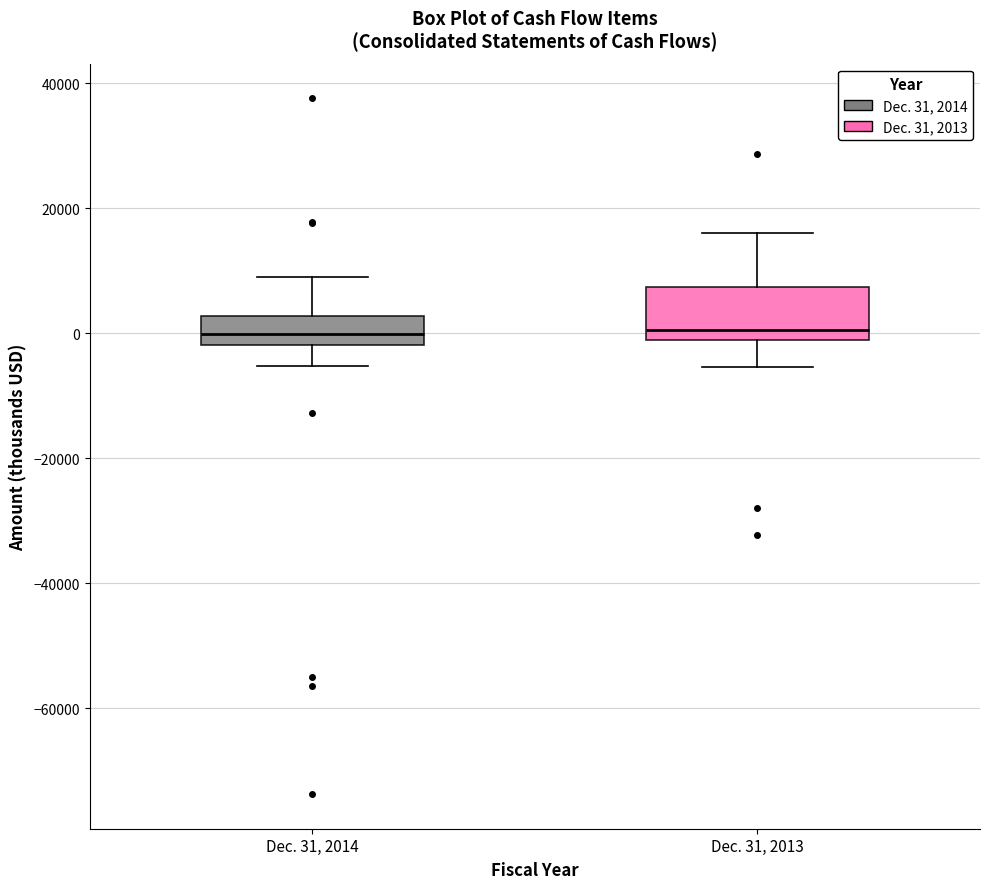

Reading left to right, read every box against the y-axis: the position of its median line, the range the box covers, and the ends of its whiskers. The values are not printed on the chart, so give them approximately, as read against the axis.

Dec. 31, 2014: median 0, box -2000 to 2000, whiskers -6000 to 8000
Dec. 31, 2013: median 0, box -2000 to 8000, whiskers -6000 to 16000